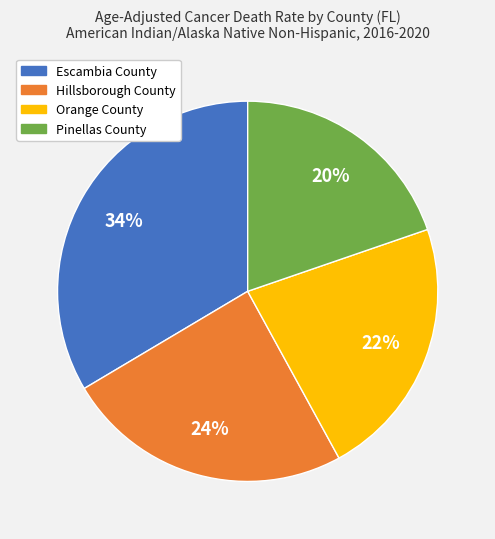

To the nearest percent, what is the average slice percentage?

25%